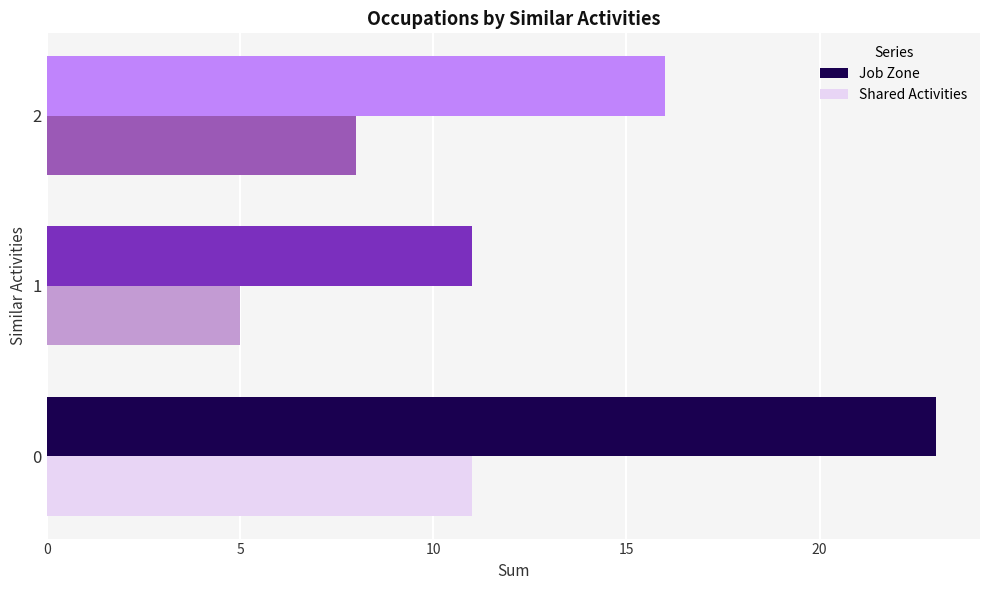

List the series in order of their overall mean, highest first.

Job Zone, Shared Activities